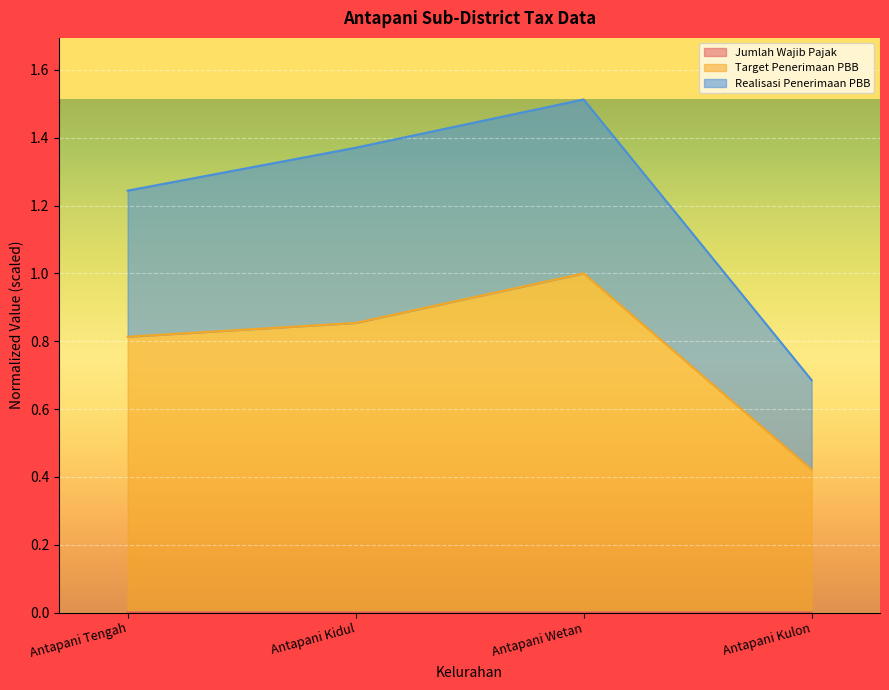

Does the chart display data point markers on the line(s)?

No